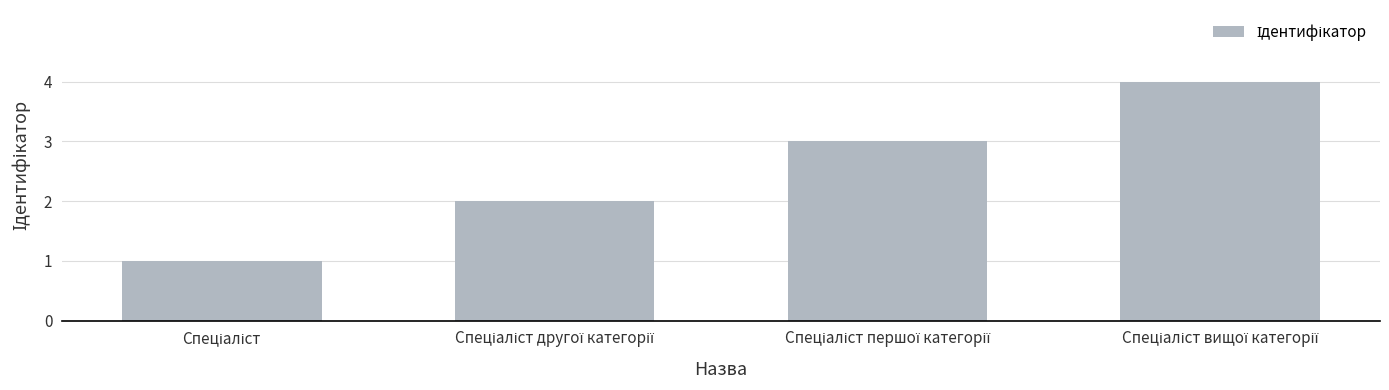

How many values are between 2 and 4?

3